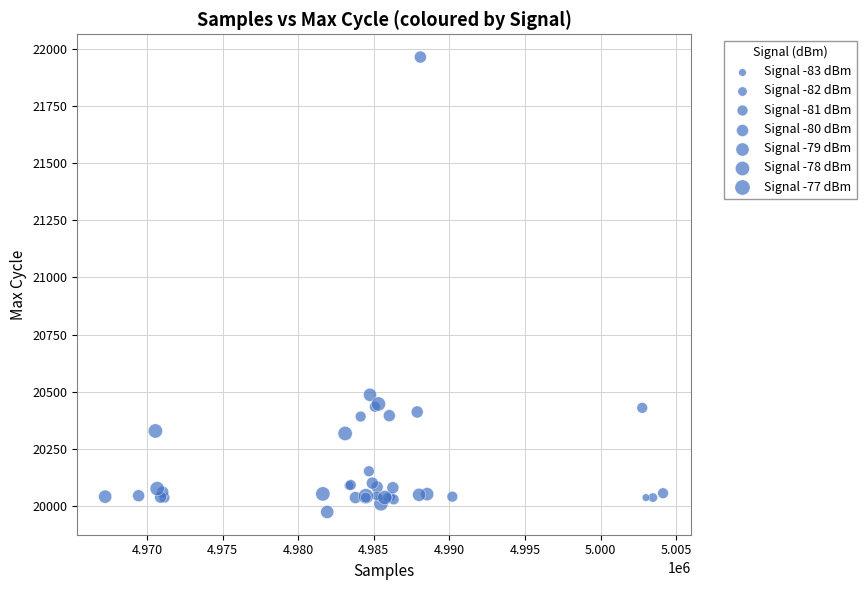

What Y value in the scatter plot is closest to 20969?

20487